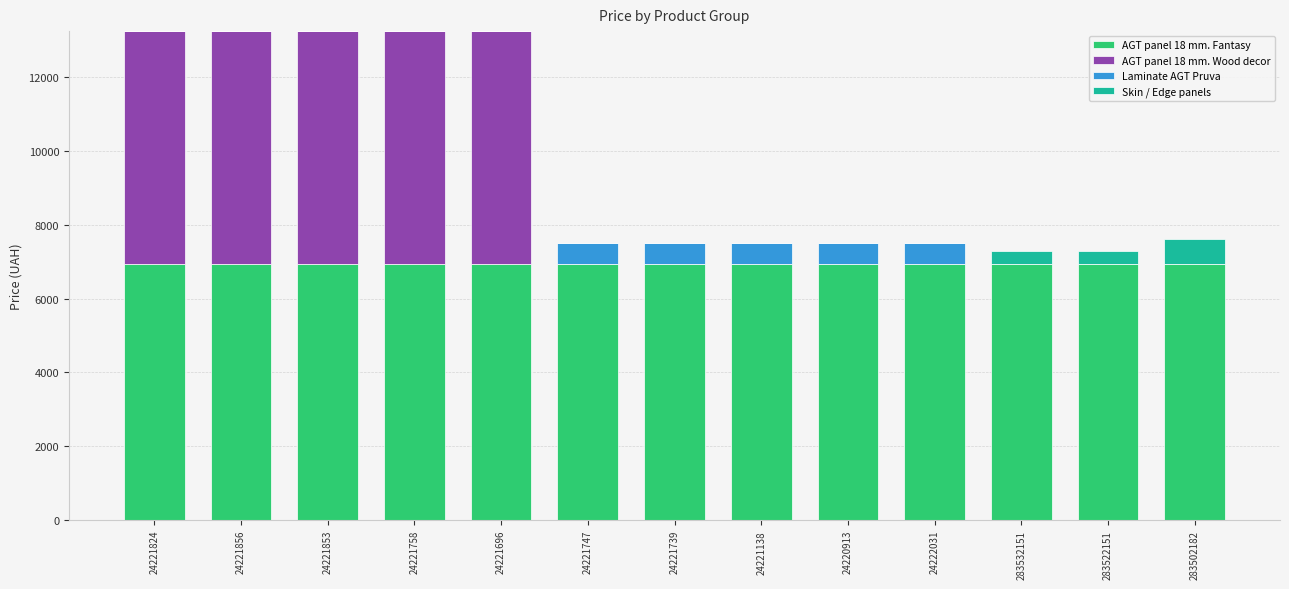

The value of AGT panel 18 mm. Fantasy at 24221853 is 3021.1. True or false?

False